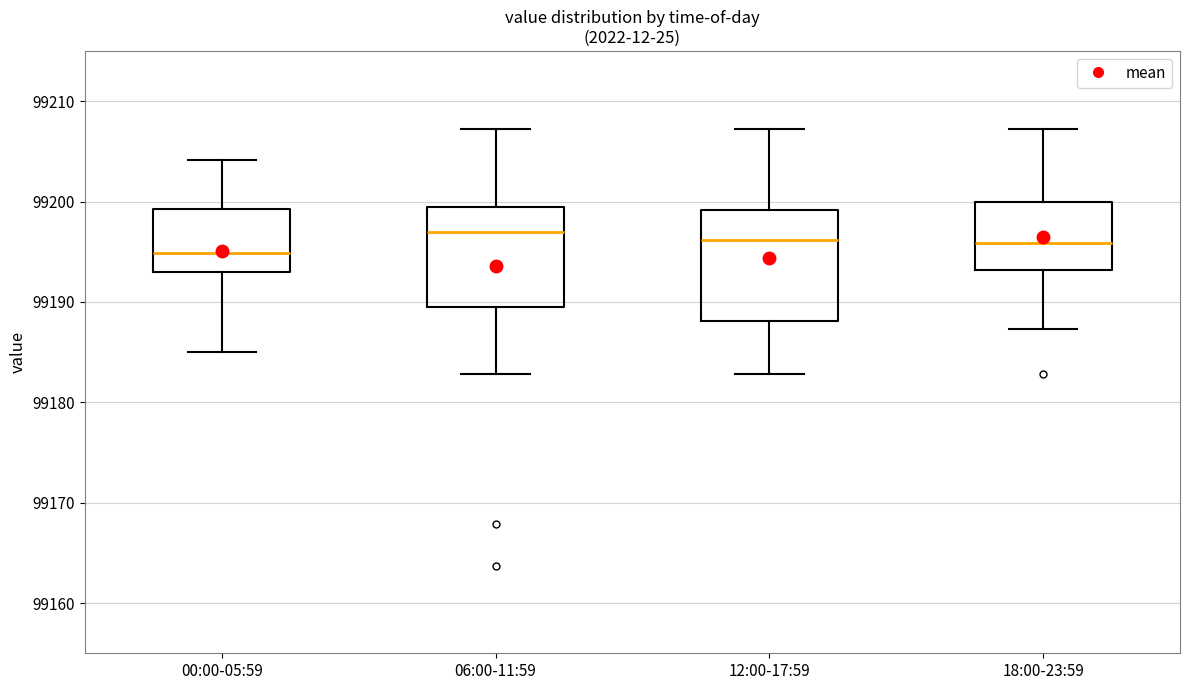

Reading left to right, transcribe this box plot: for each box, give where its median line is, the range the box spans, and where its two whiskers end, as read against the y-axis. The values are not printed on the chart, so give them approximately, as read against the axis.

00:00-05:59: median 99195, box 99193 to 99199, whiskers 99185 to 99204
06:00-11:59: median 99197, box 99189 to 99200, whiskers 99183 to 99207
12:00-17:59: median 99196, box 99188 to 99199, whiskers 99183 to 99207
18:00-23:59: median 99196, box 99193 to 99200, whiskers 99187 to 99207